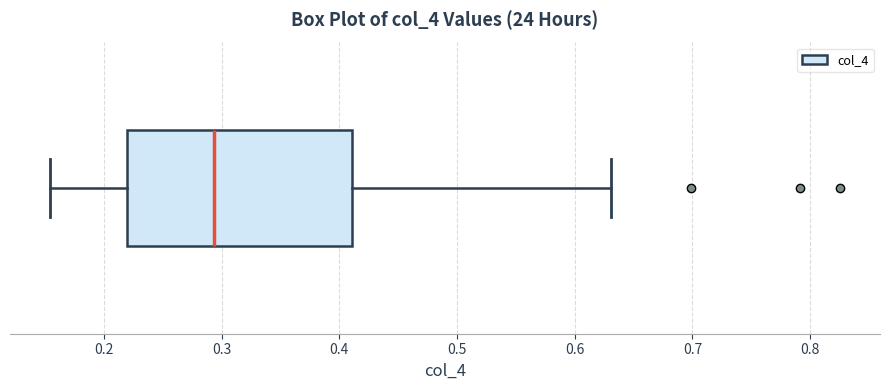

Read this box plot against the x-axis: the position of the median line, the range covered by the box, and the ends of both whiskers. The values are not printed on the chart, so give them approximately, as read against the axis.

median 0.29, box 0.22 to 0.41, whiskers 0.15 to 0.63